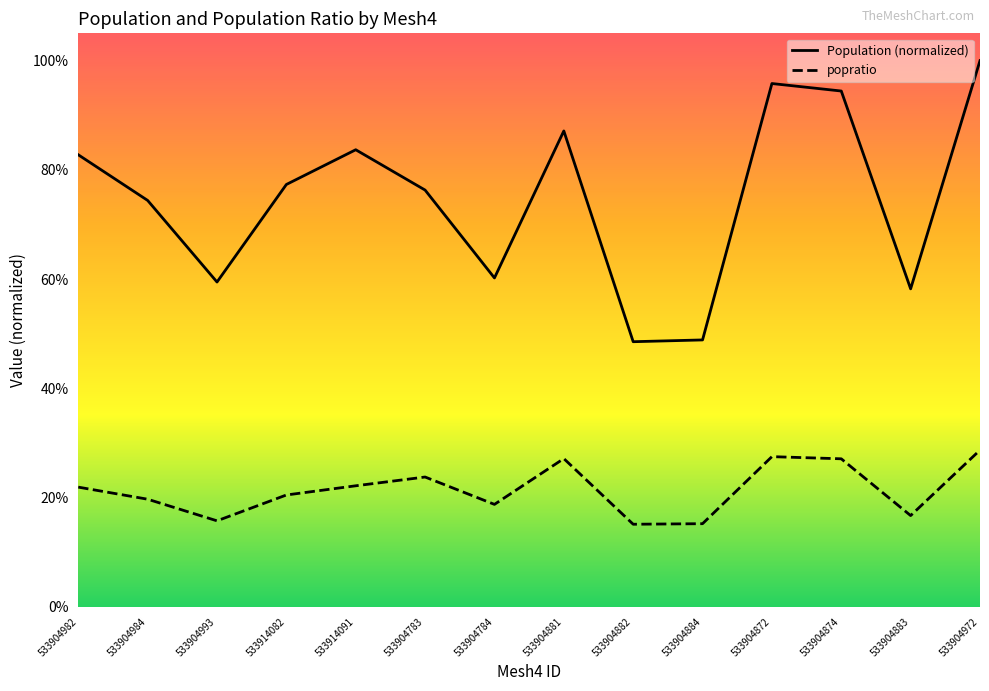

What position from the left is 533904872?

11